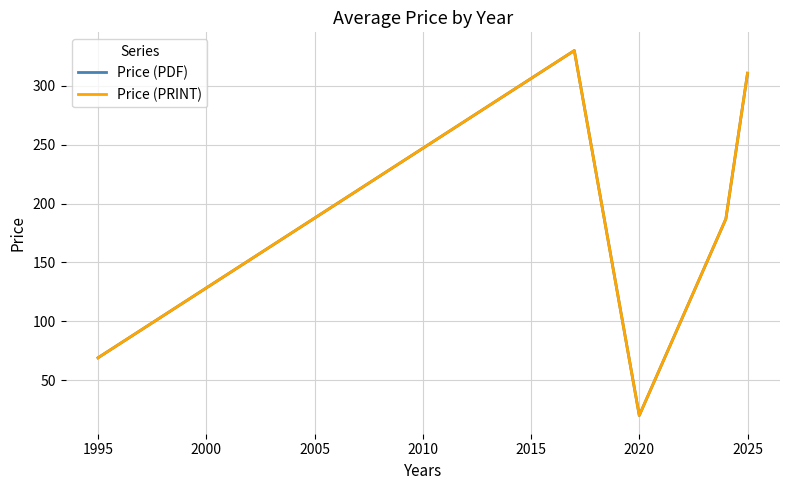

True or false: Price (PRINT) has more than 0 points higher than both neighbors.

True